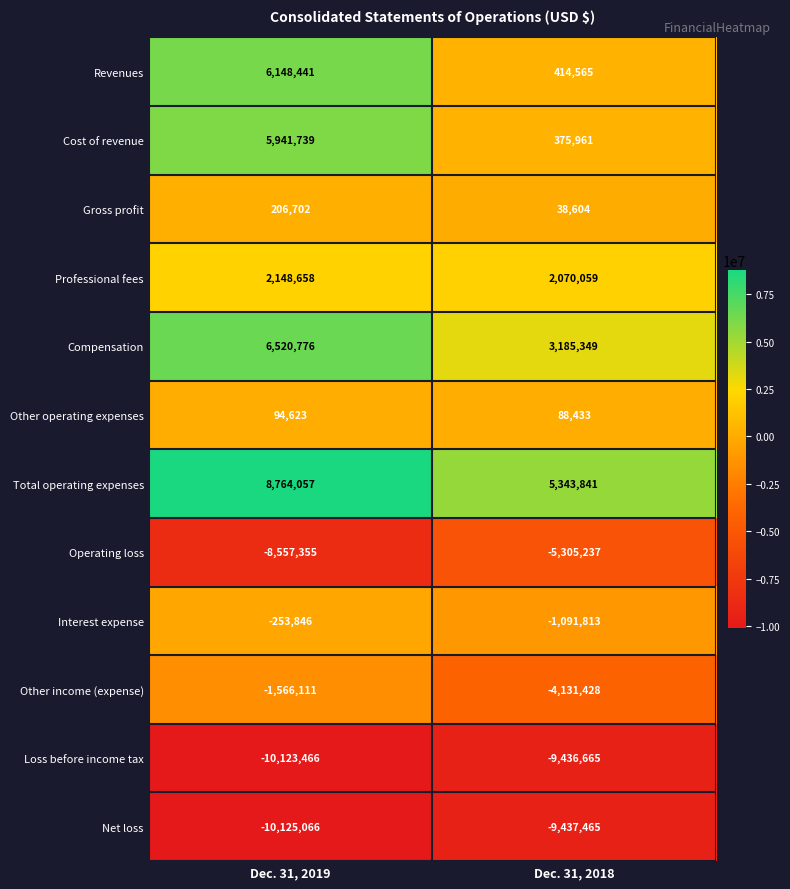

At which category does the chart reach its minimum across all series?

Dec. 31, 2019